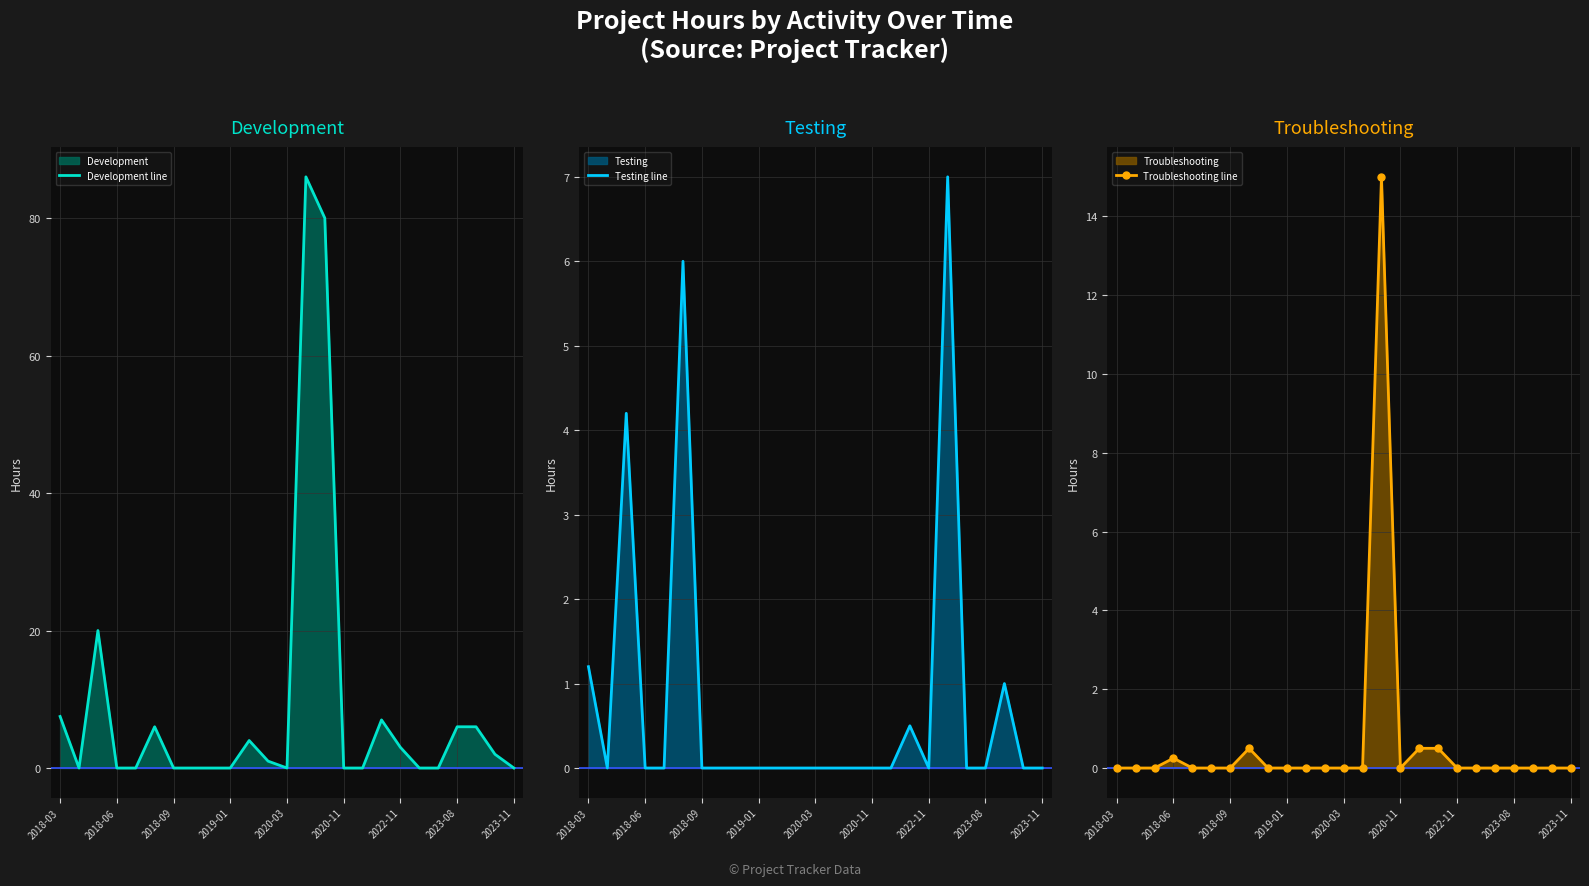

Rank the series at 17 from highest to lowest value.

Development line, Testing line, Troubleshooting line